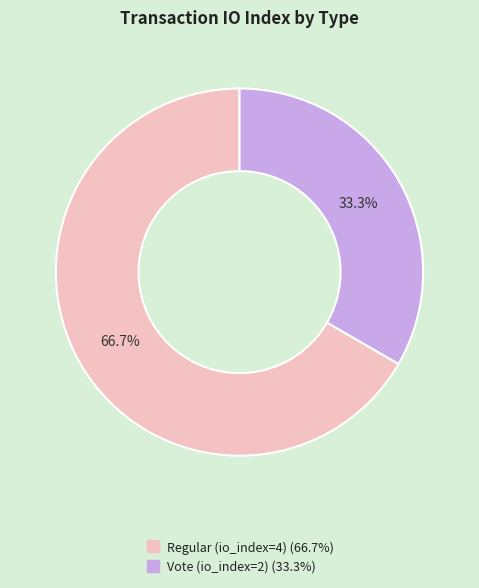

How many segments does this pie chart have?

2